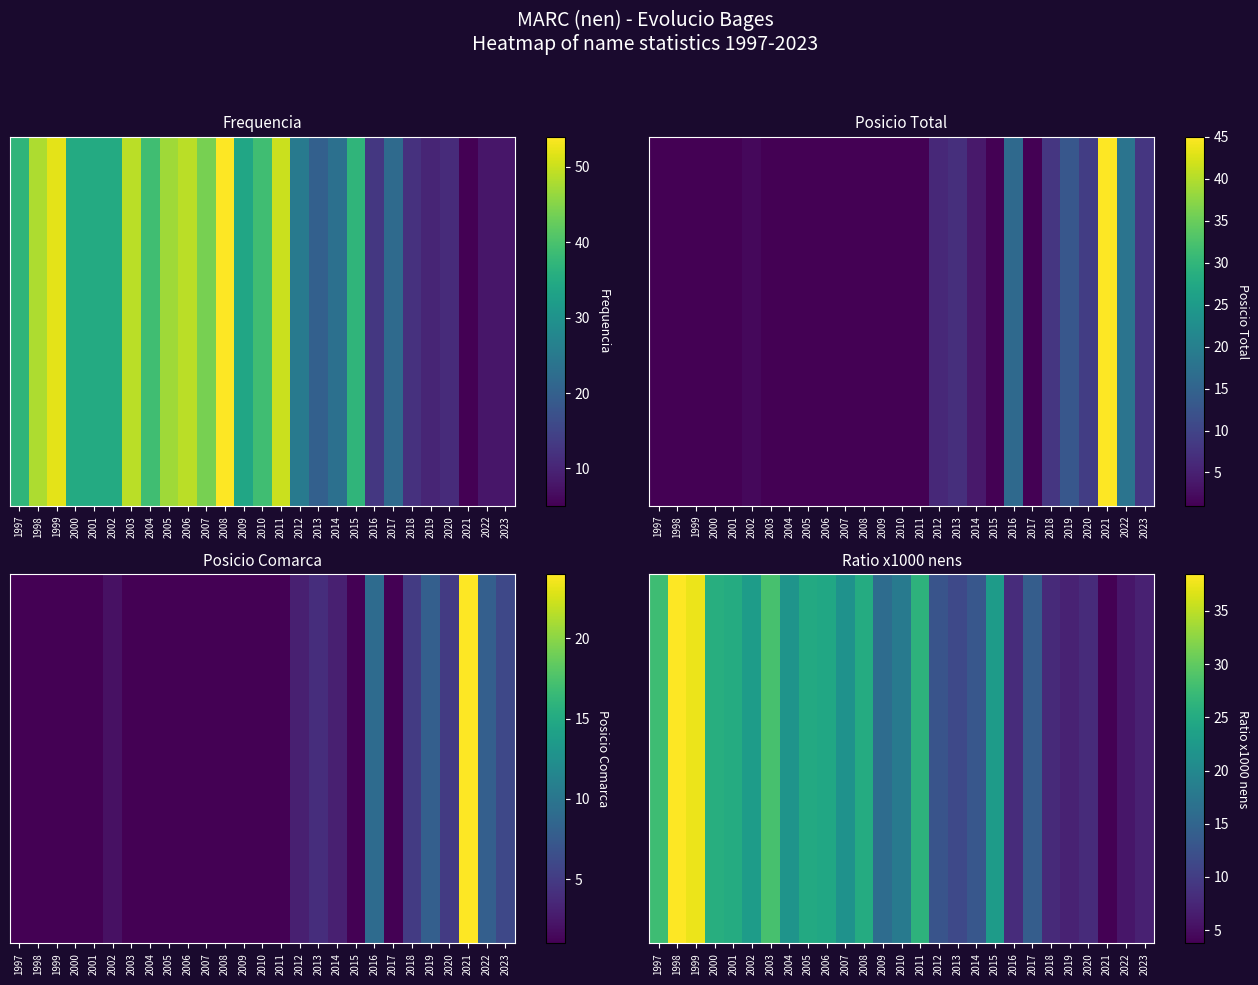

What is the difference between the values at 2001 and 2020?

17.1